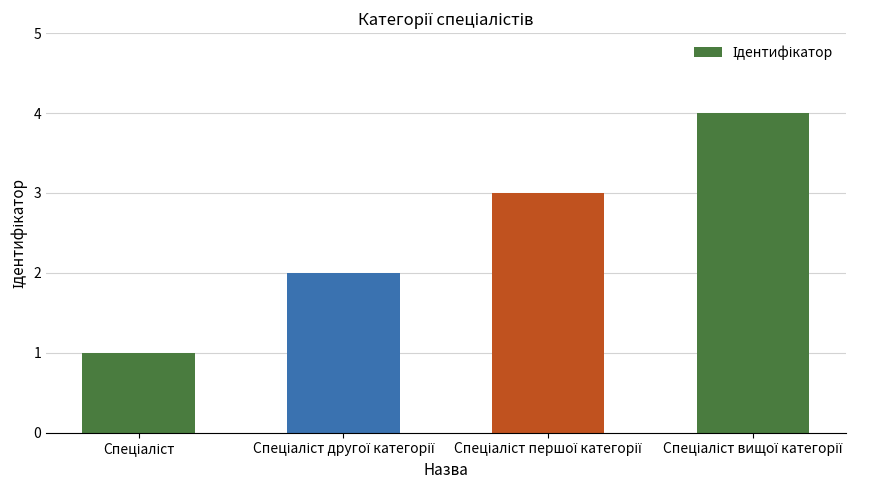

What is the difference between the maximum and minimum values?

3